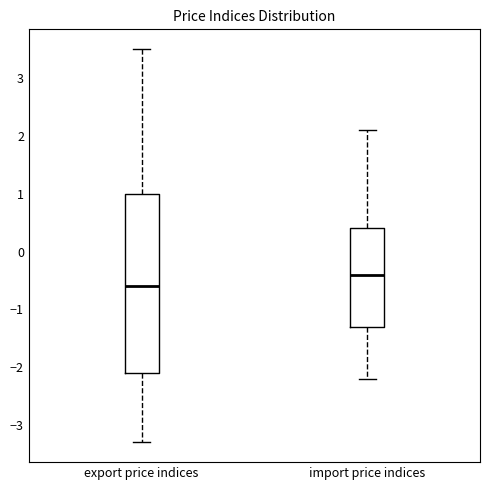

Comparing the boxes themselves (not the whiskers), which one is the tallest?

export price indices